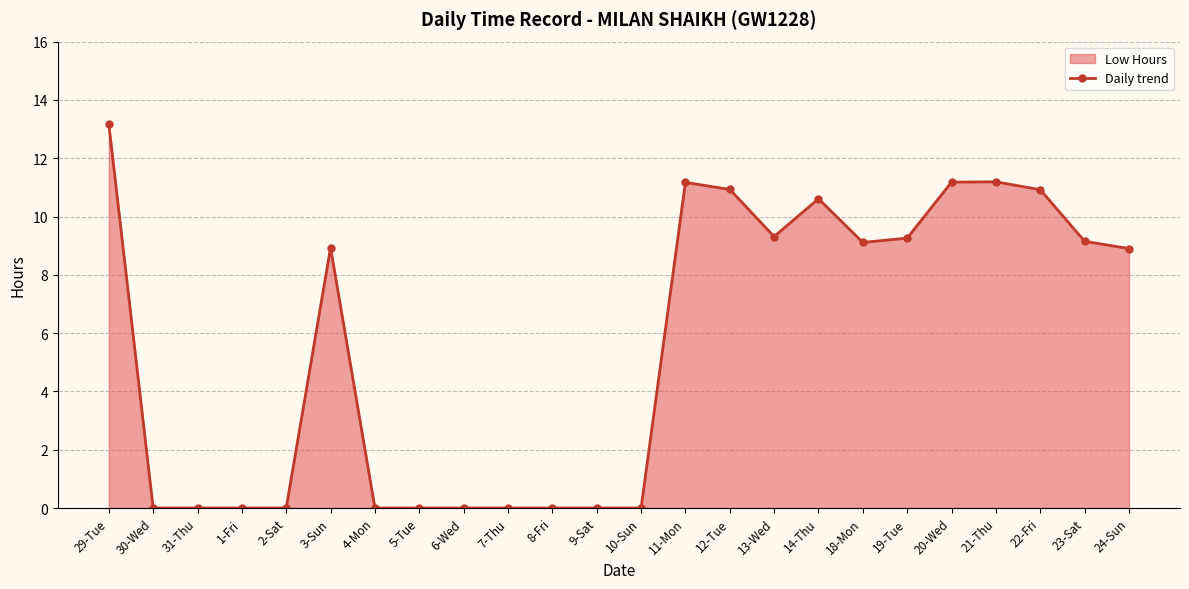

How many lines are shown in the chart?

1